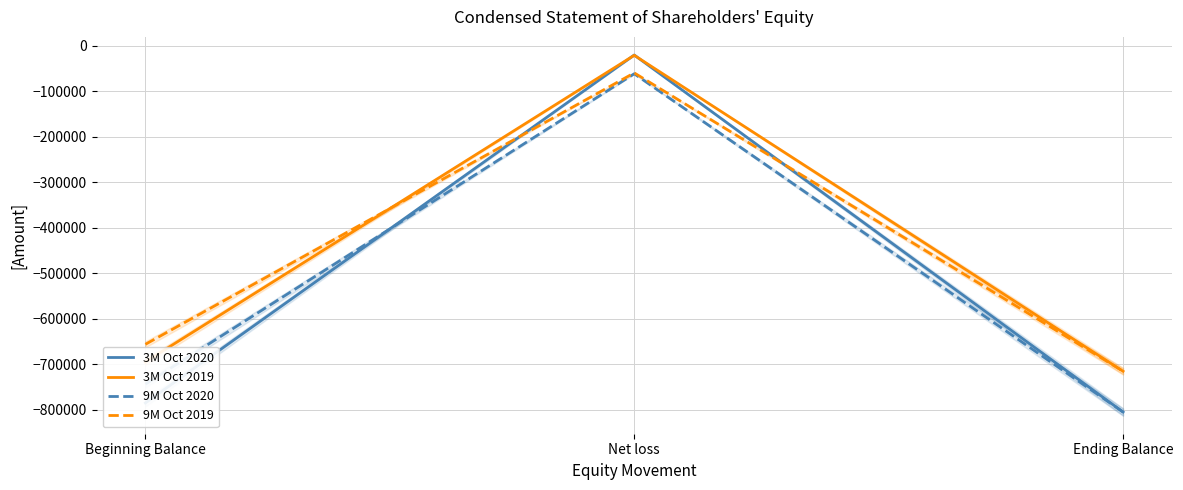

At which category is the sum across all series the highest?

Net loss